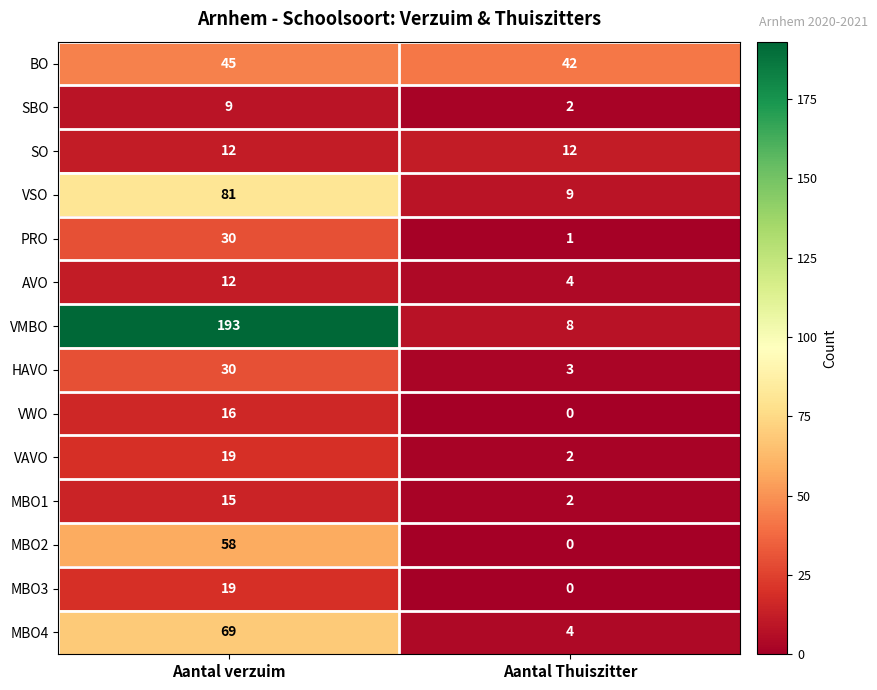

At which category is the sum across all series the highest?

Aantal verzuim